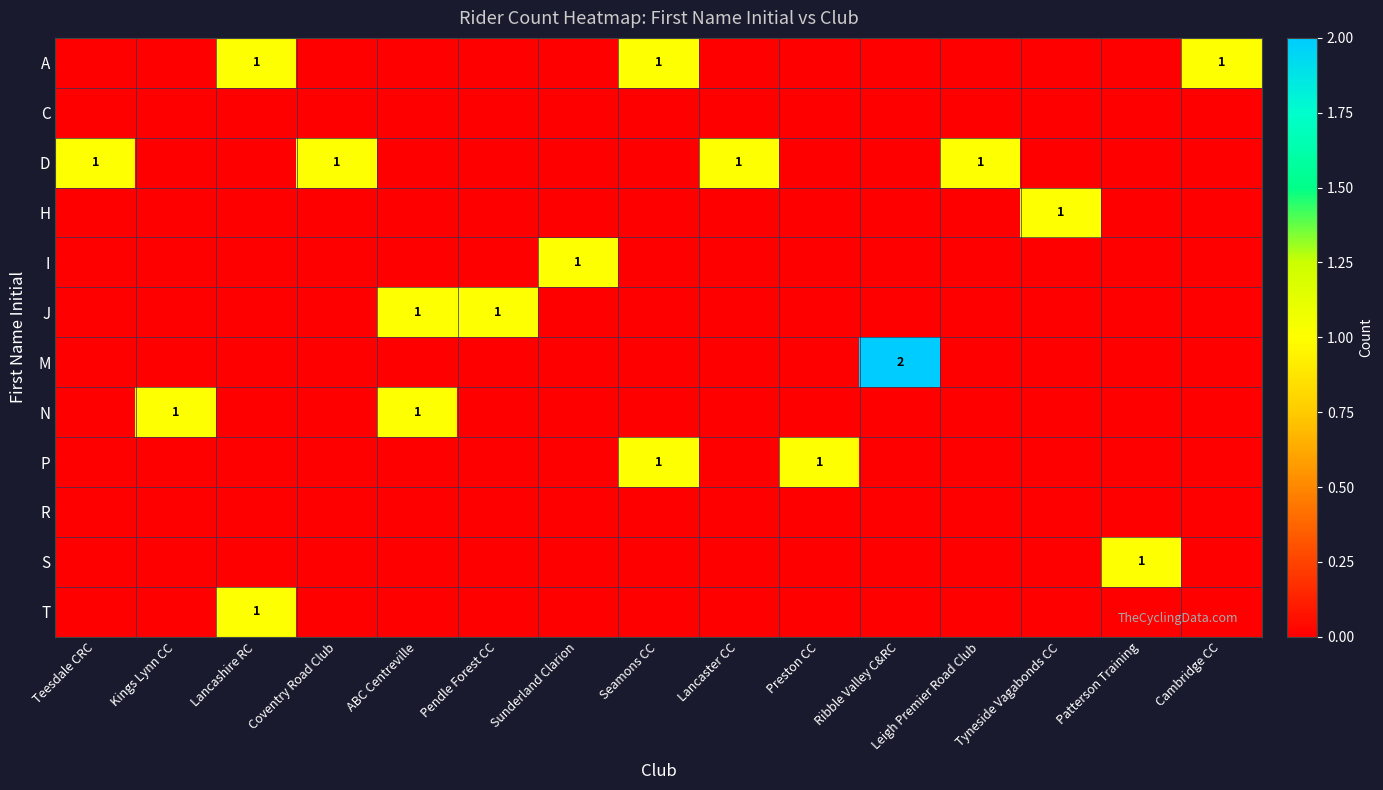

The value of S at Patterson Training is 1. True or false?

True